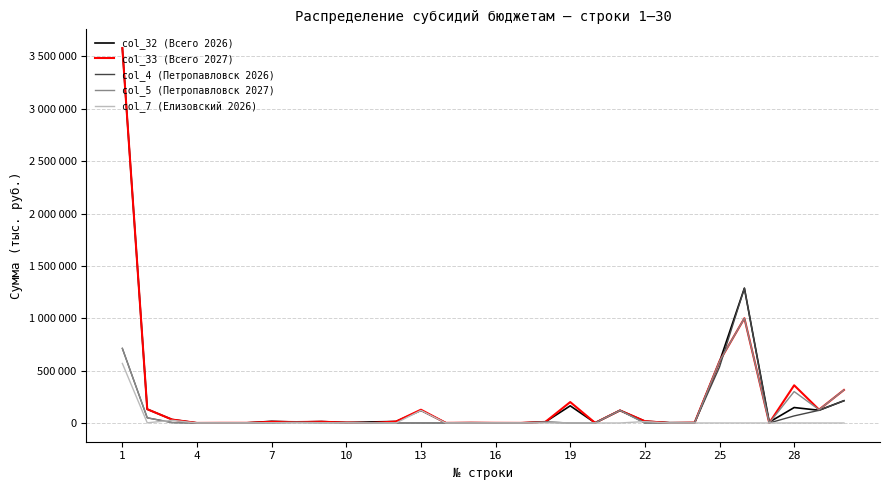

Which series has the widest spread of values?

col_33 (Всего 2027)